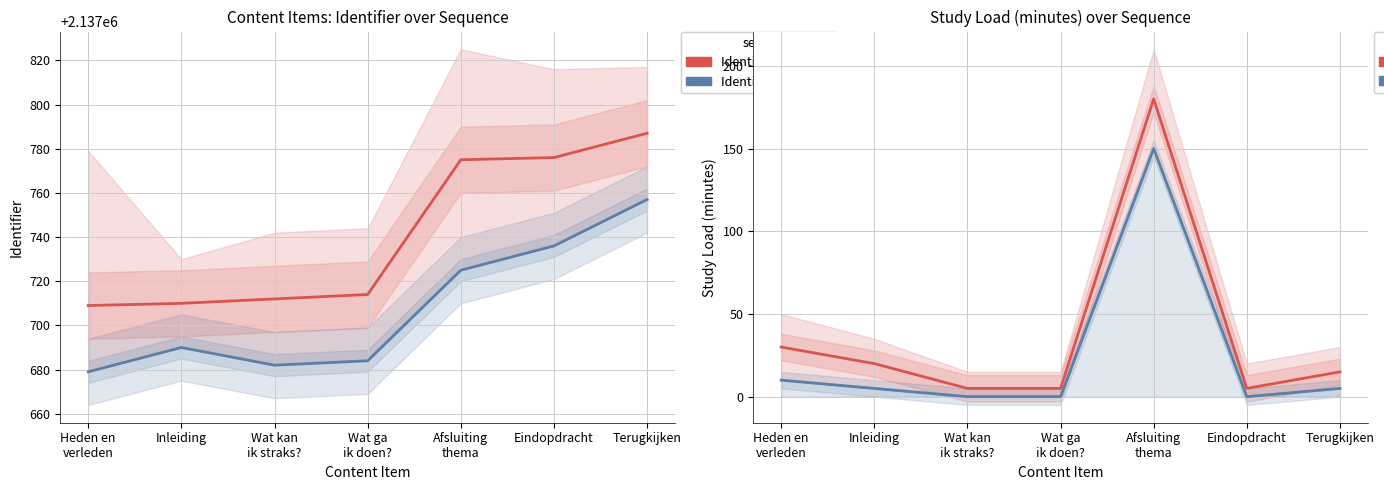

At which label does Studiebelasting (lower) reach its peak?

Afsluiting
thema